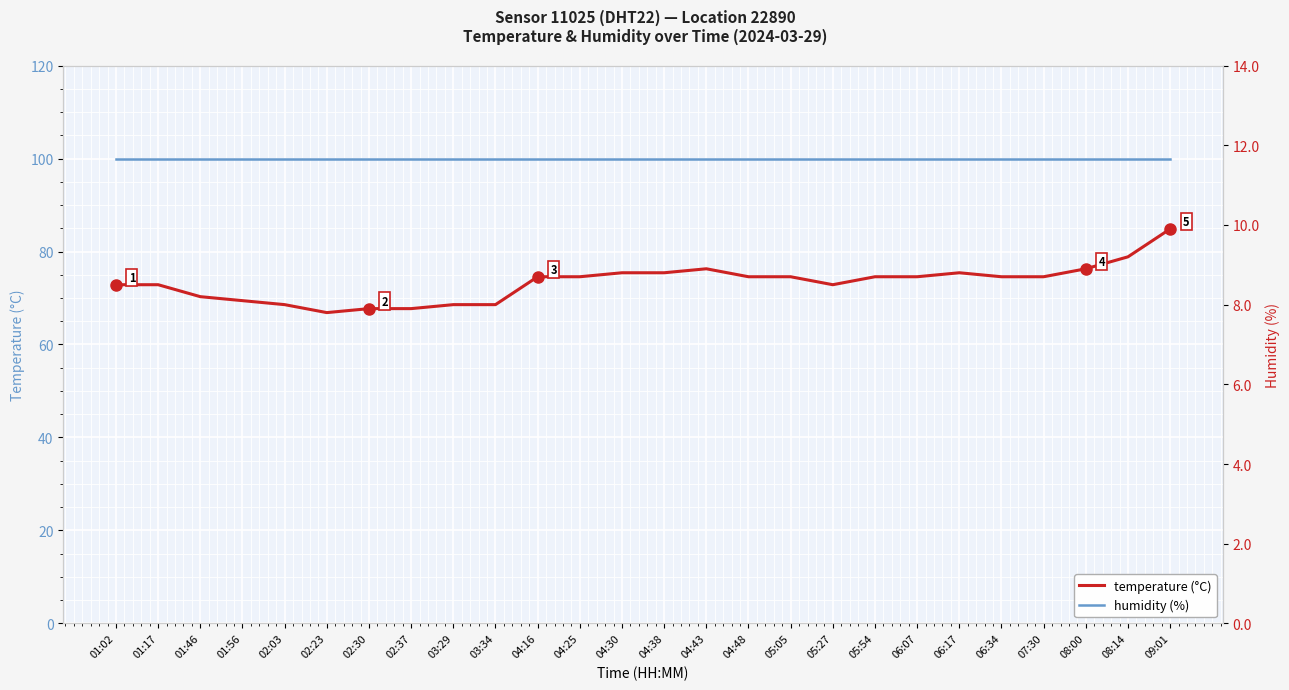

What is the label of the 2nd point from the right?

08:14